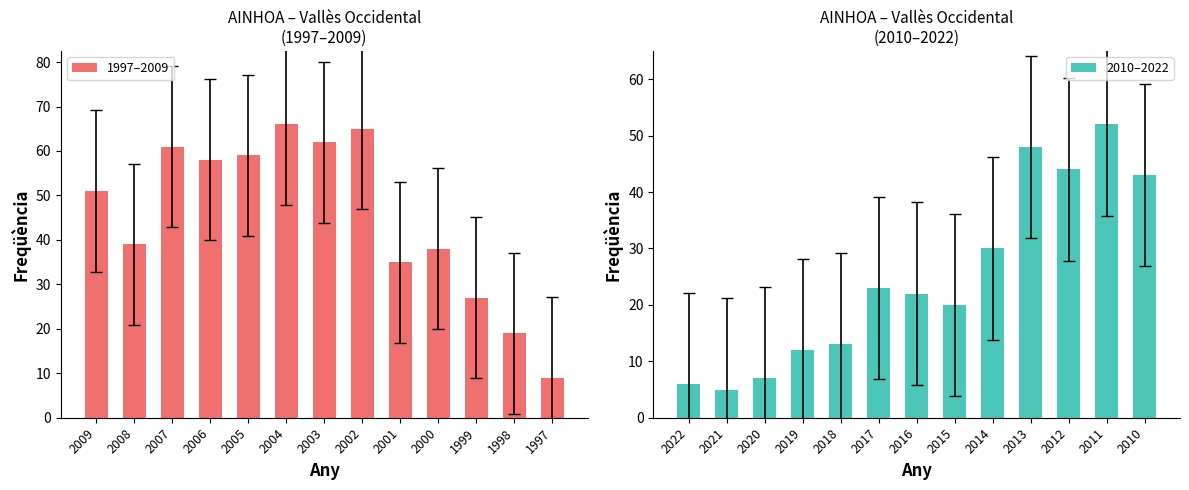

Which series has the widest spread of values?

1997–2009